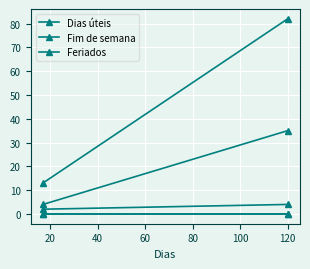

At how many categories does at least one series exceed 11?

2